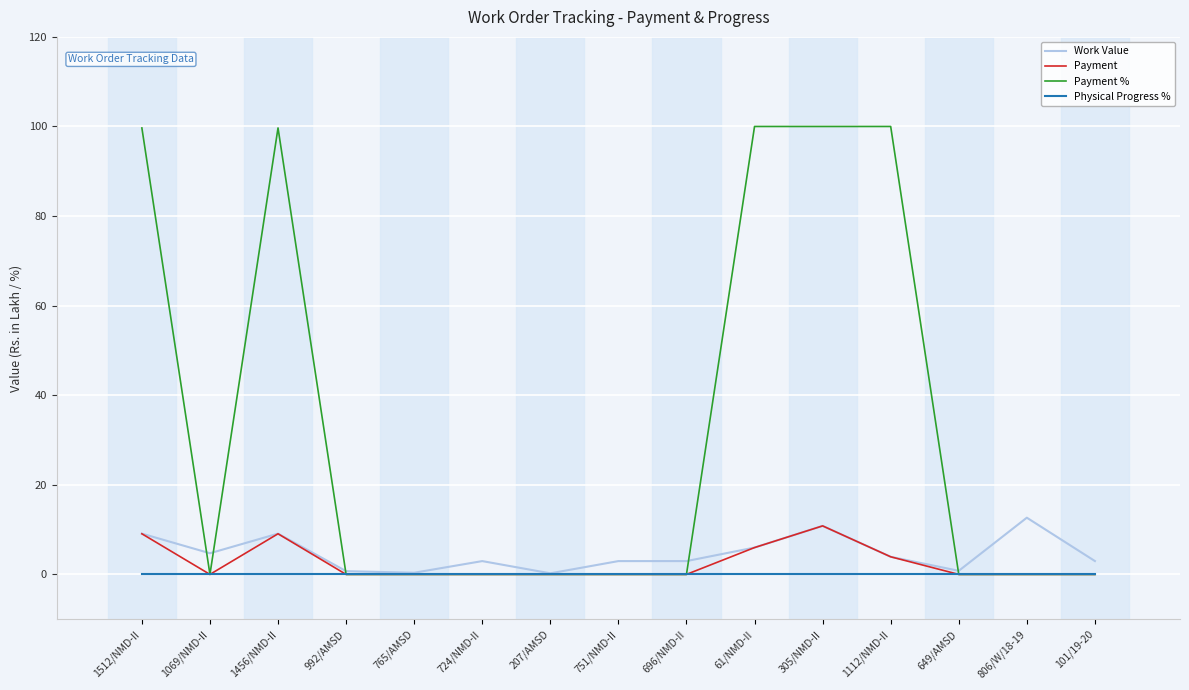

Where do Payment % and Work Value first cross each other?

1512/NMD-II and 1069/NMD-II